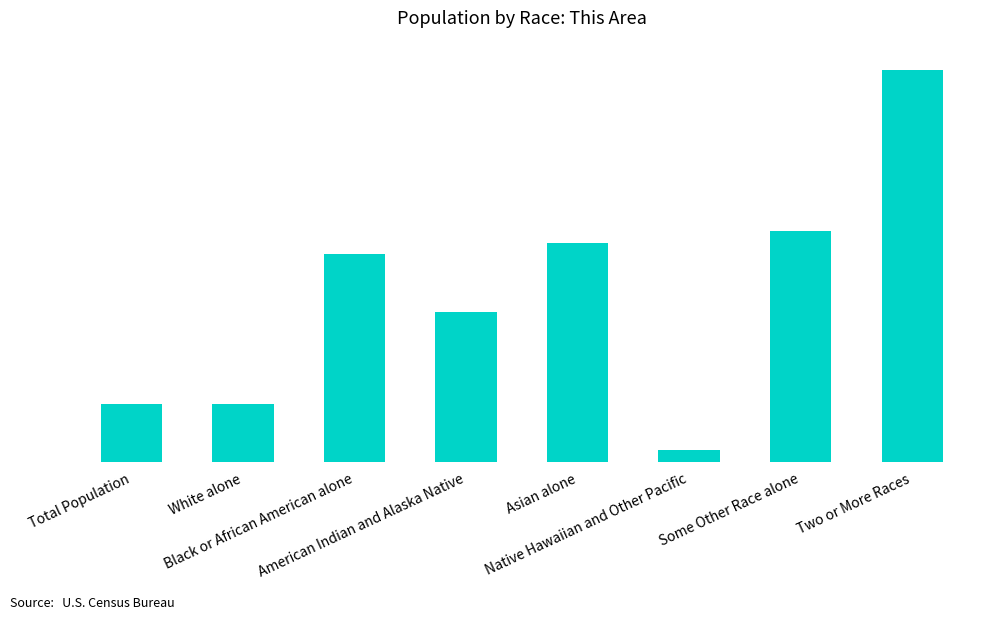

Are the bars horizontal?

No